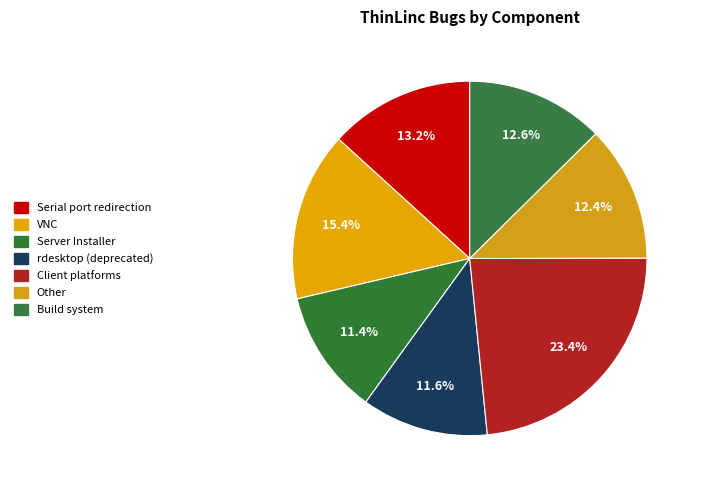

Rank the categories by value from lowest to highest.

Server Installer, | rdesktop (deprecated), Other, Build system, Serial port redirection, VNC, Client platforms